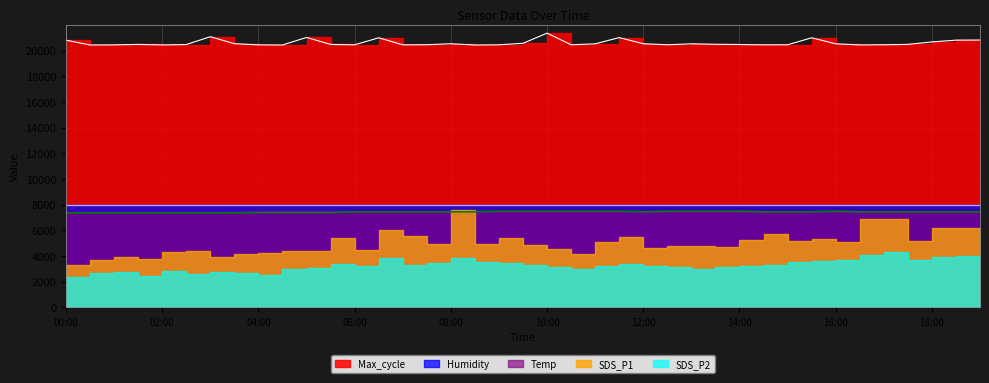

At which category does the chart reach its peak across all series?

10:00